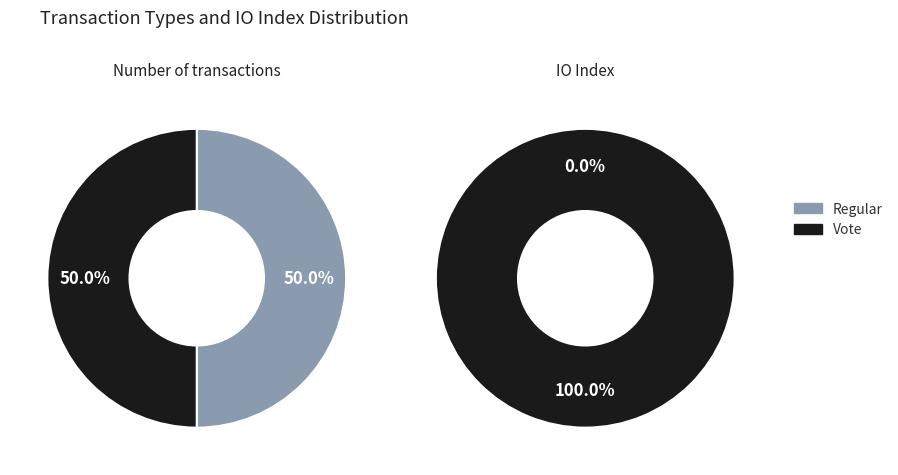

Which series changed the most between Regular and Vote?

io_index